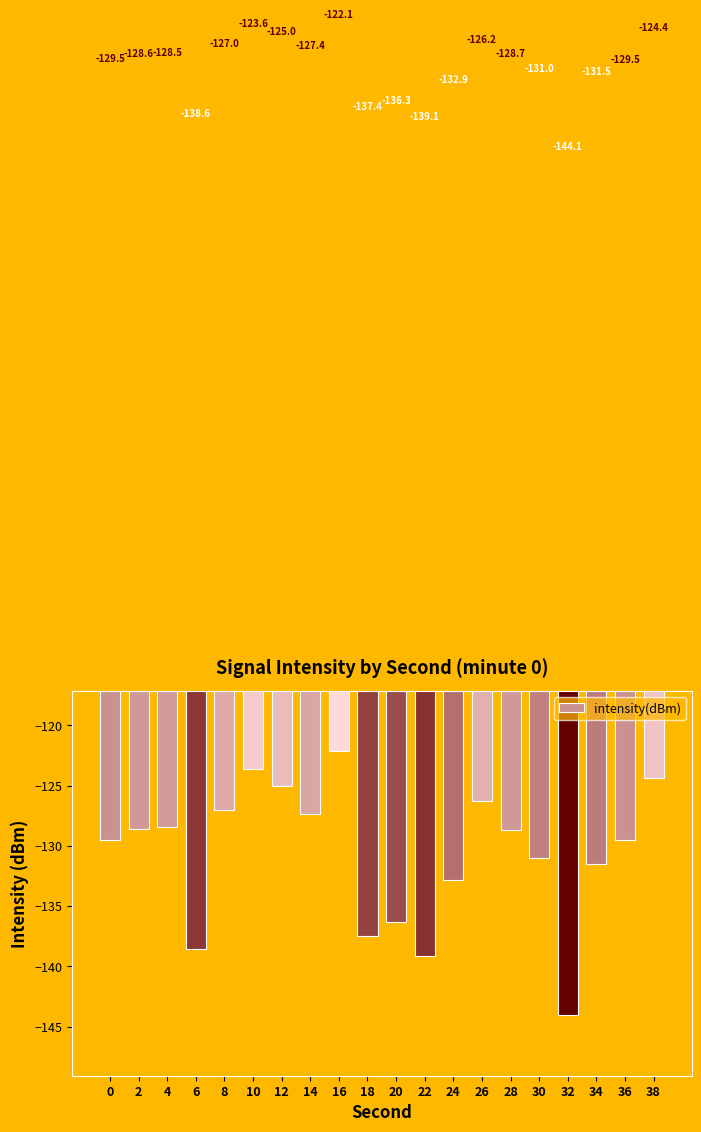

How many data points are above -128?

7